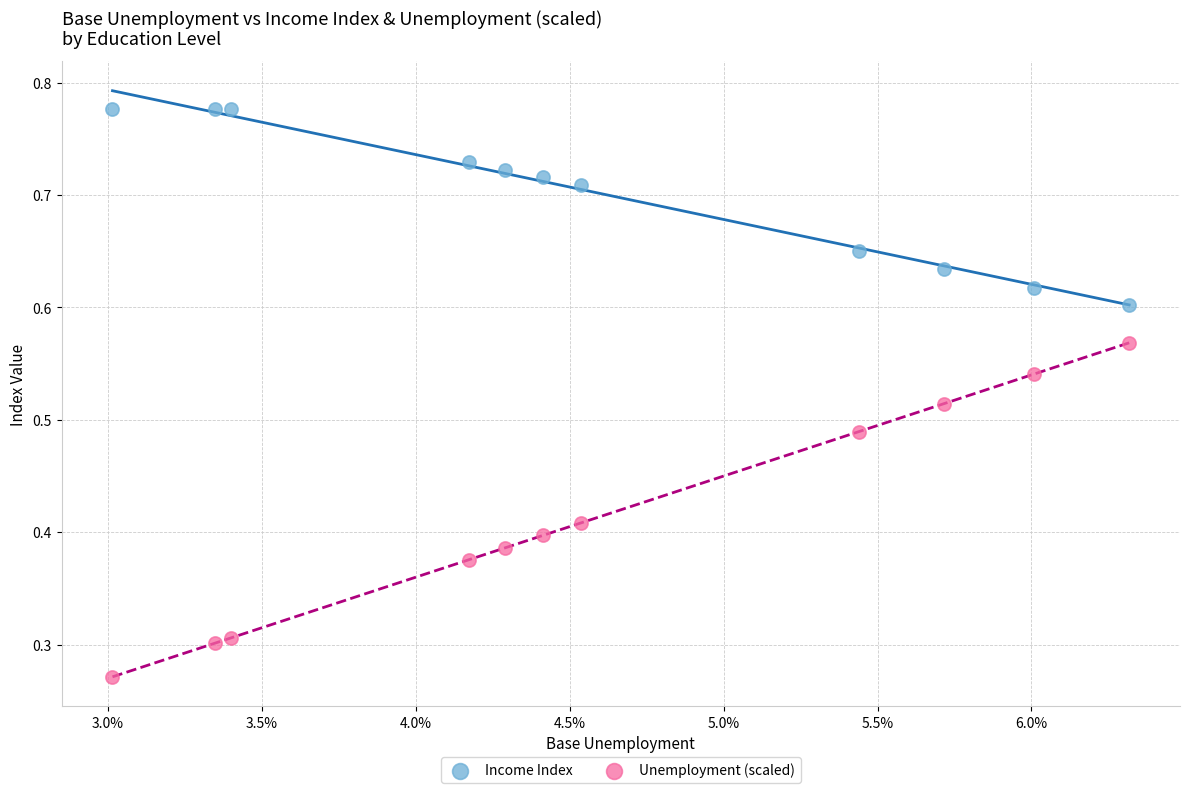

Which series contains the lowest Y value?

Unemployment (scaled)